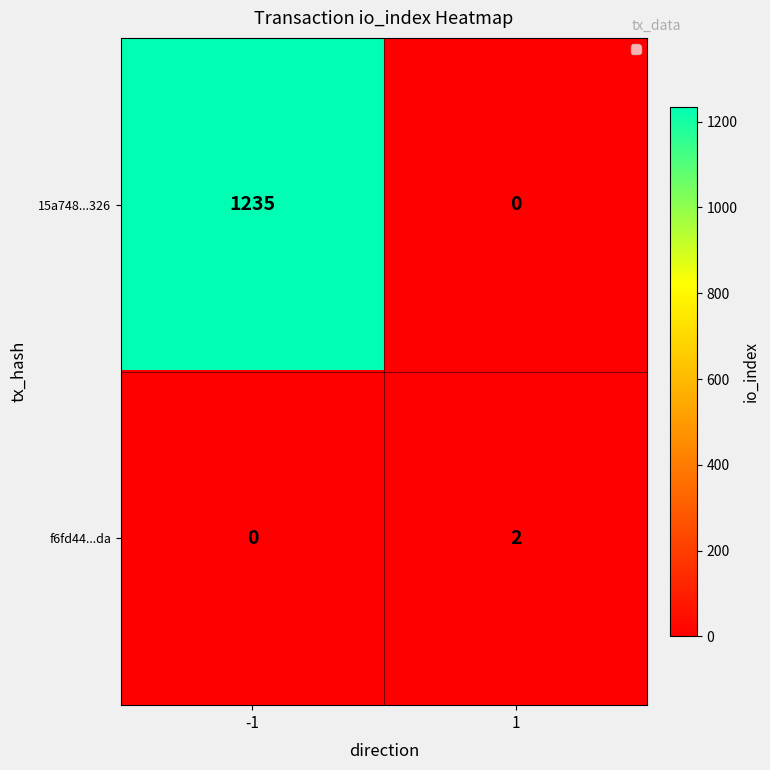

What is the total value across all series at 1?

2